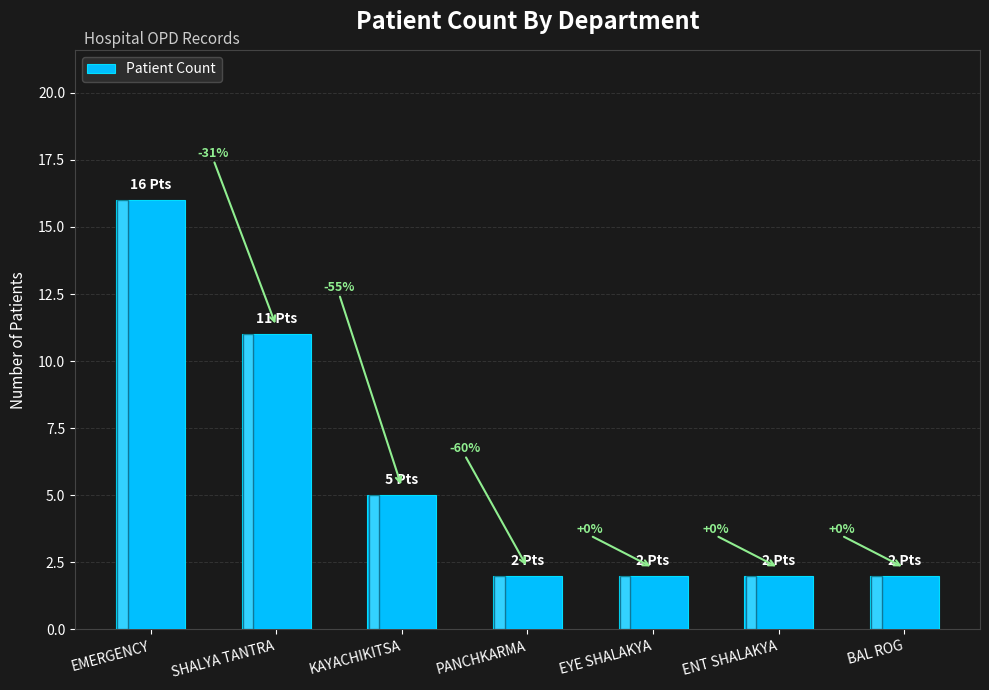

Are the bars horizontal?

No